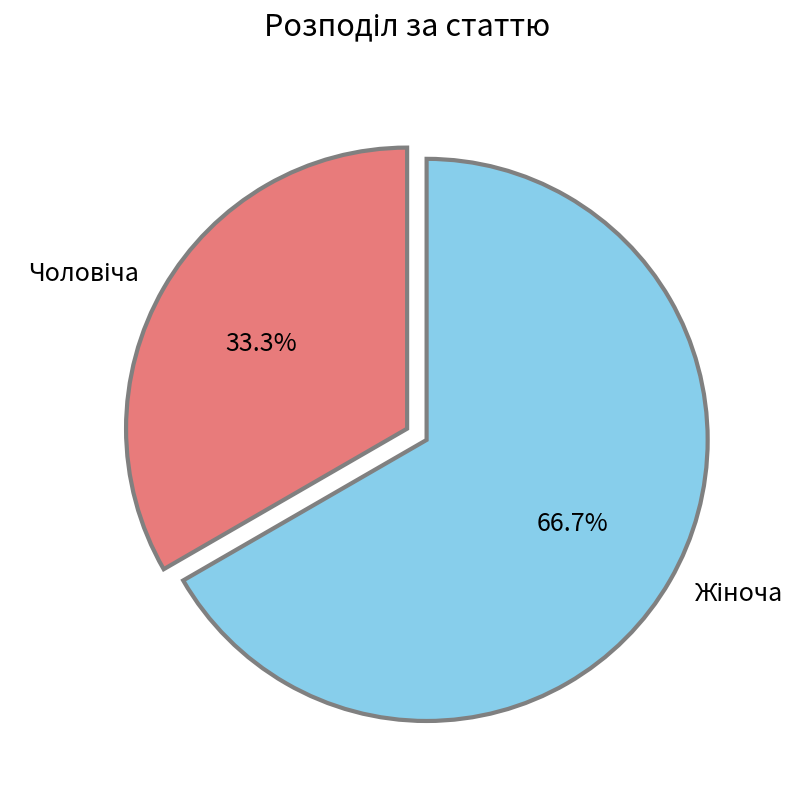

Does any single category account for the majority?

Yes